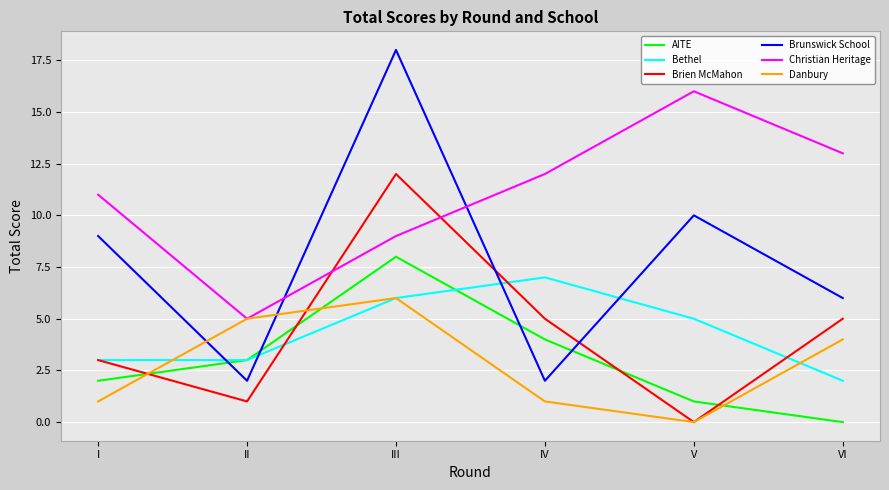

Does the chart have visible grid lines?

Yes